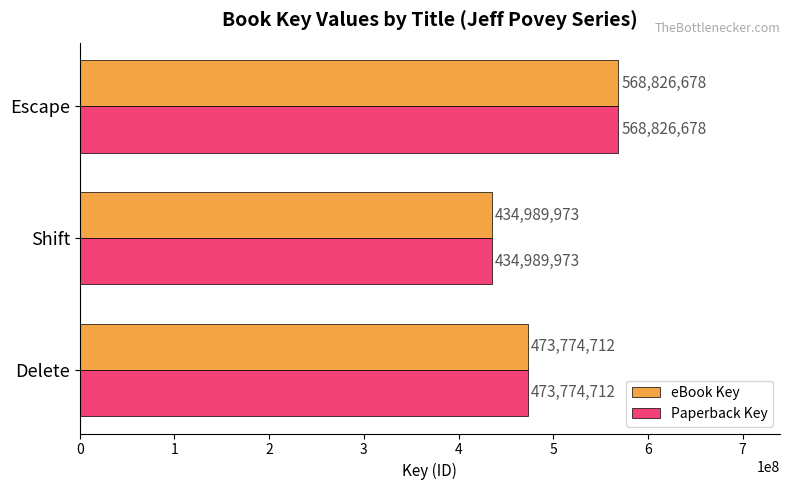

At how many categories does at least one series exceed 481084507?

1